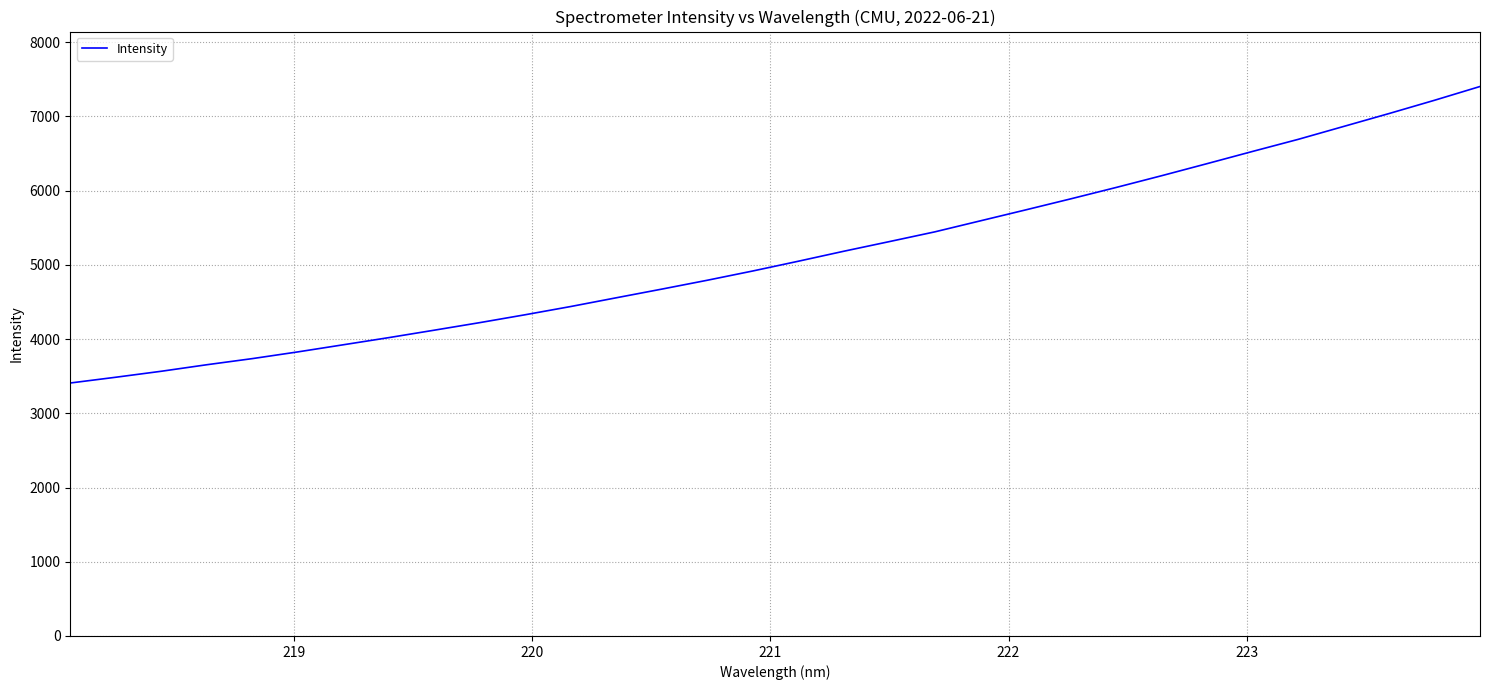

What is the minimum value shown in the chart?

3408.3